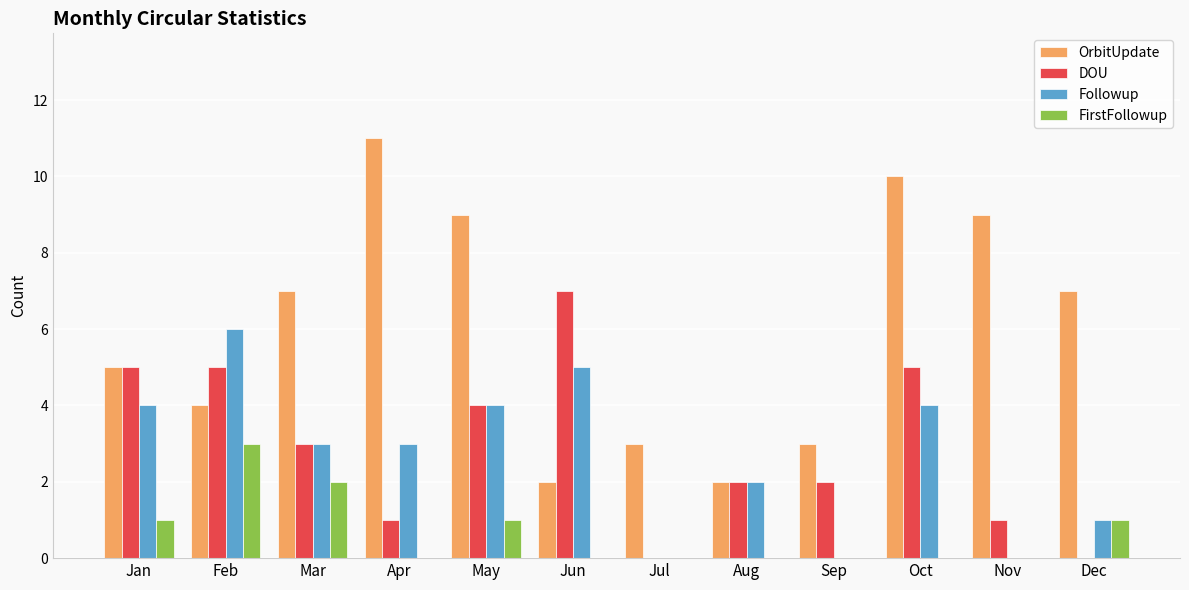

Reading left to right, transcribe all the data shown in this chart.

OrbitUpdate: 5	4	7	11	9	2	3	2	3	10	9	7
DOU: 5	5	3	1	4	7	0	2	2	5	1	0
Followup: 4	6	3	3	4	5	0	2	0	4	0	1
FirstFollowup: 1	3	2	0	1	0	0	0	0	0	0	1